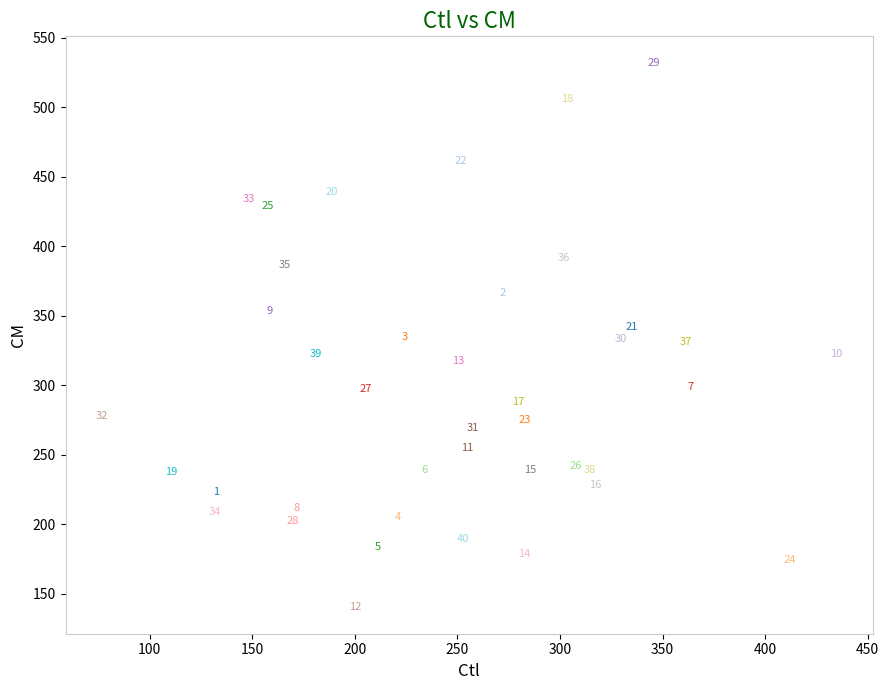

What Y value in the scatter plot is closest to 336?

334.4